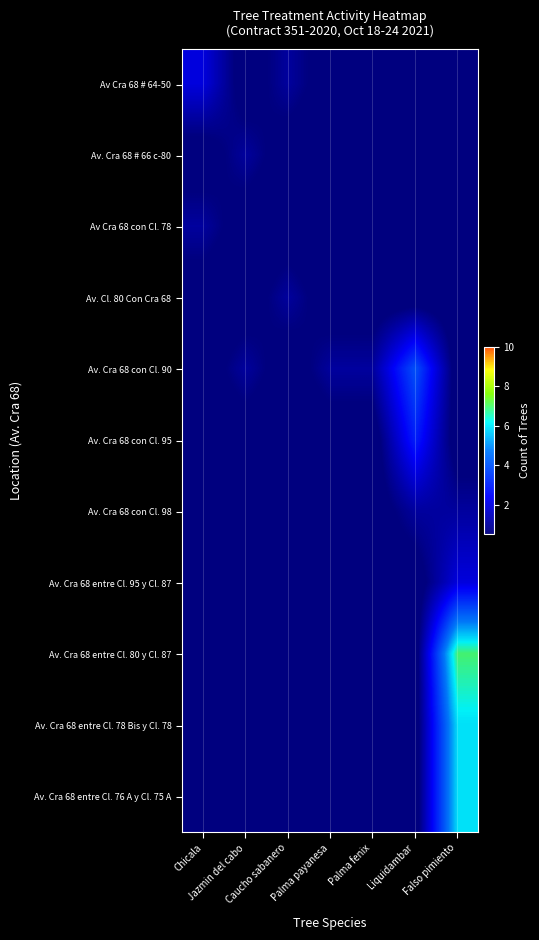

How many values in the Av. Cra 68 con Cl. 98 series exceed 0?

2